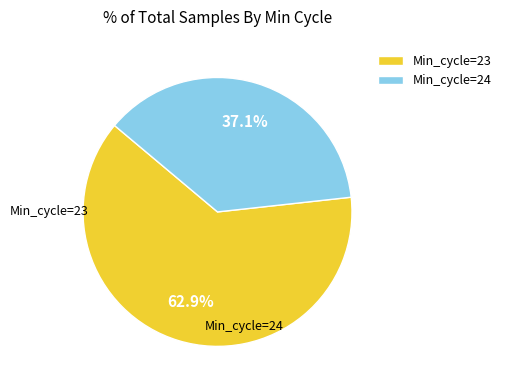

Rank the categories by value from lowest to highest.

Min_cycle=24, Min_cycle=23